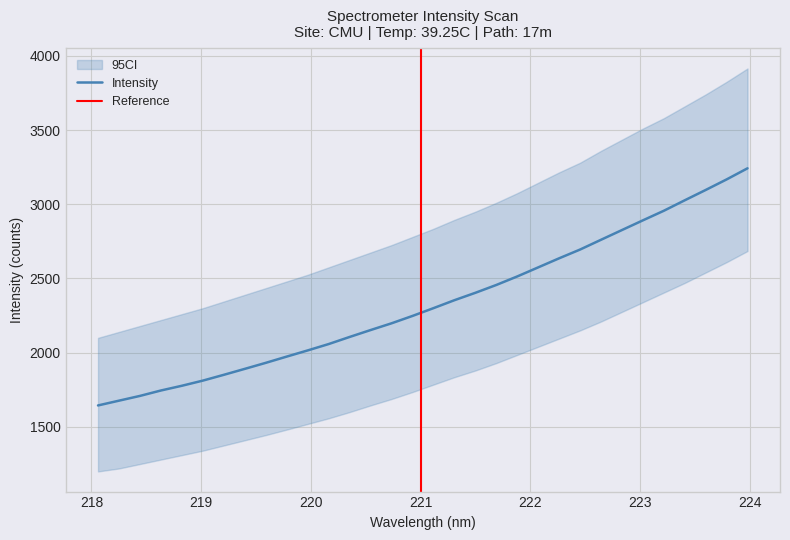

Reading right to left, extract all data points from this chart.

3242.3	3167.4	3096.3	3026.8	2956.2	2891.7	2826.3	2760.8	2694.9	2635.9	2574.8	2513.7	2456.3	2403.5	2353.6	2300.0	2247.7	2198.0	2152.6	2106.0	2058.2	2015.4	1973.8	1931.7	1891.1	1851.0	1812.0	1777.3	1745.3	1708.8	1676.8	1644.6